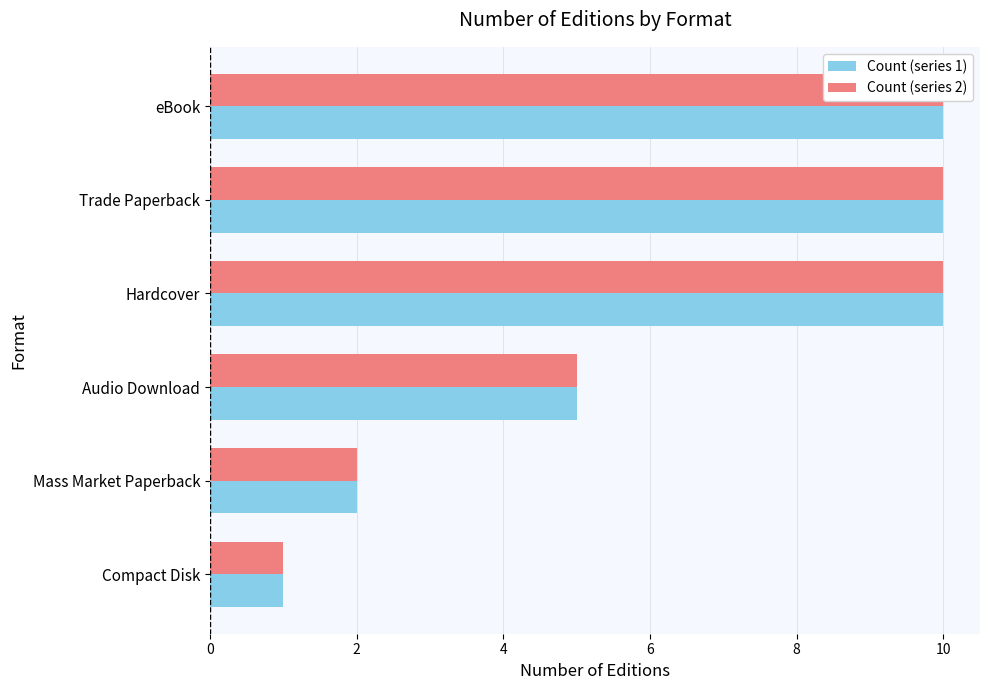

The Count (series 1) series shows 3 at Audio Download. True or false?

False